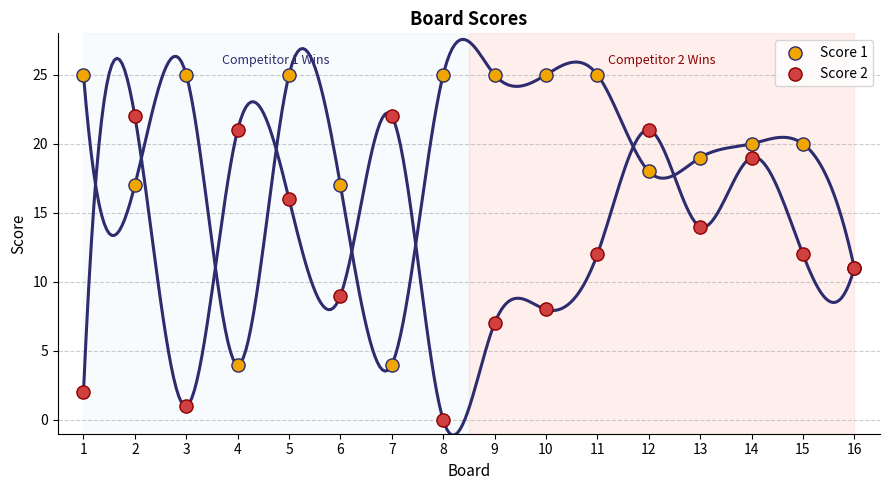

Which series contains the highest Y value?

Score 1